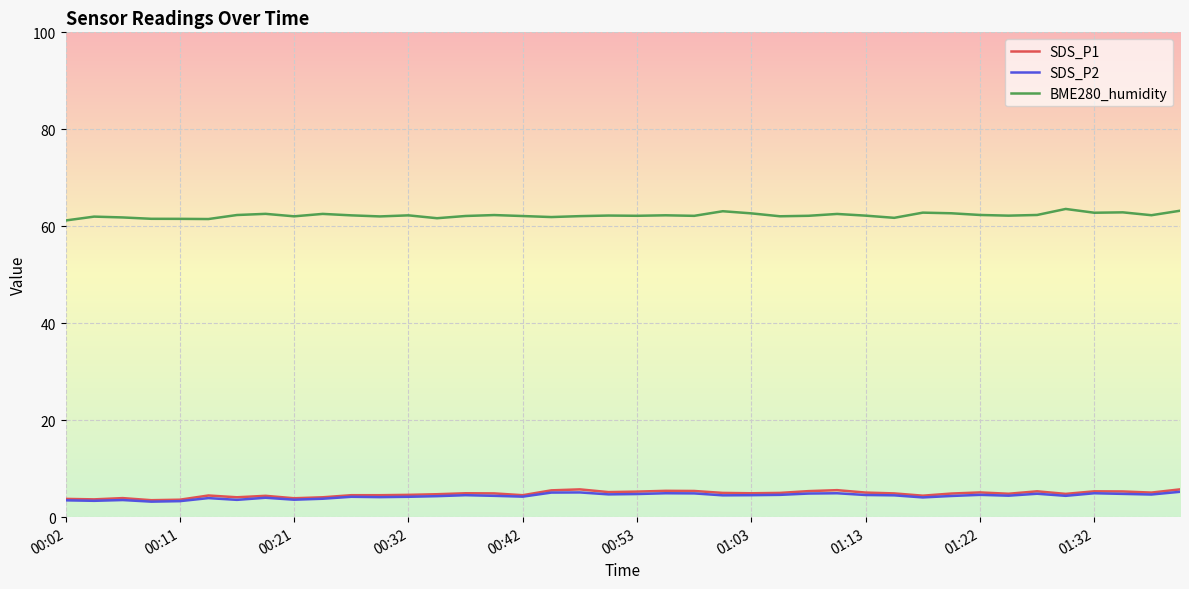

What is the highest value of the SDS_P2 series?

5.2